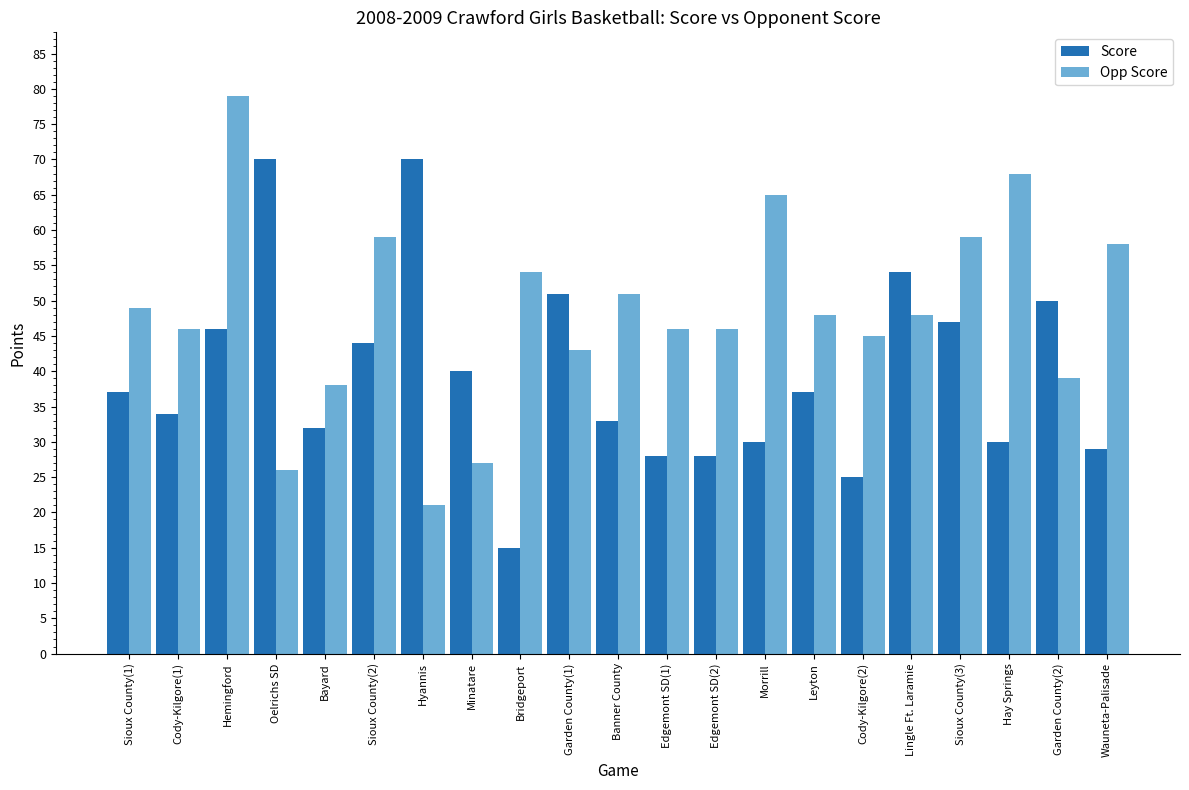

What is the maximum value shown in the chart?

79